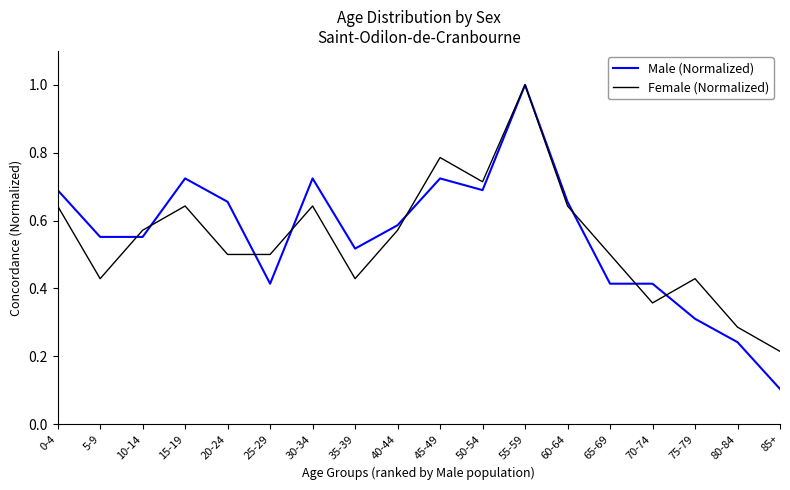

What position from the left is 35-39?

8